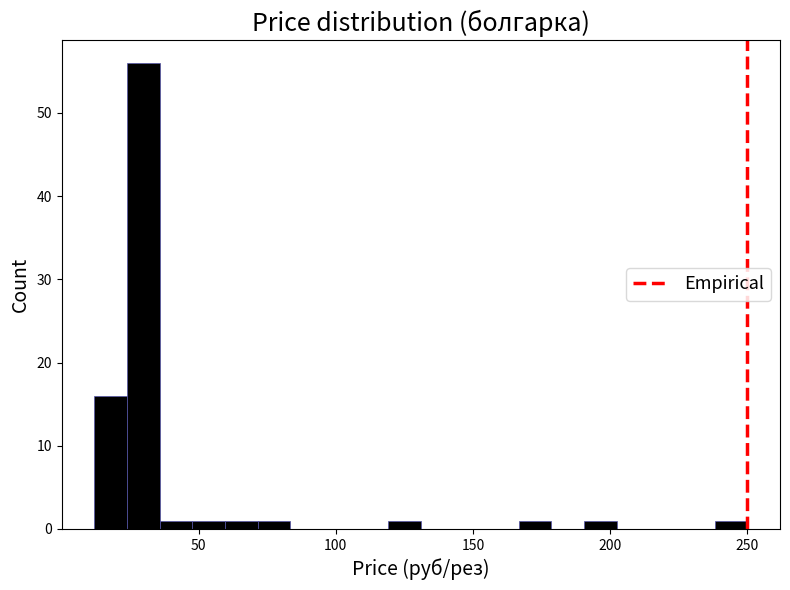

Around what value on the x-axis is the tallest bar? Give the approximate position of its centre, as read against the axis.

30